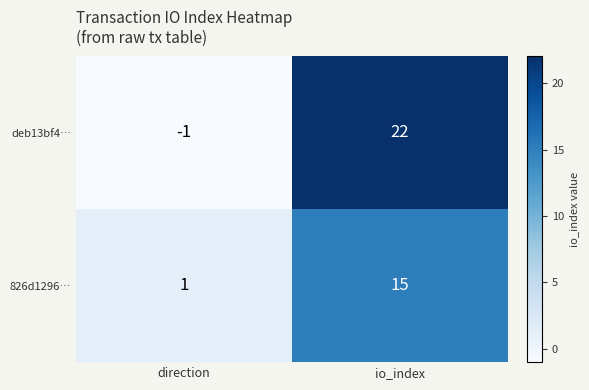

Reading right to left, list all the values displayed in this chart.

deb13bf4…: io_index=22	direction=-1
826d1296…: io_index=15	direction=1